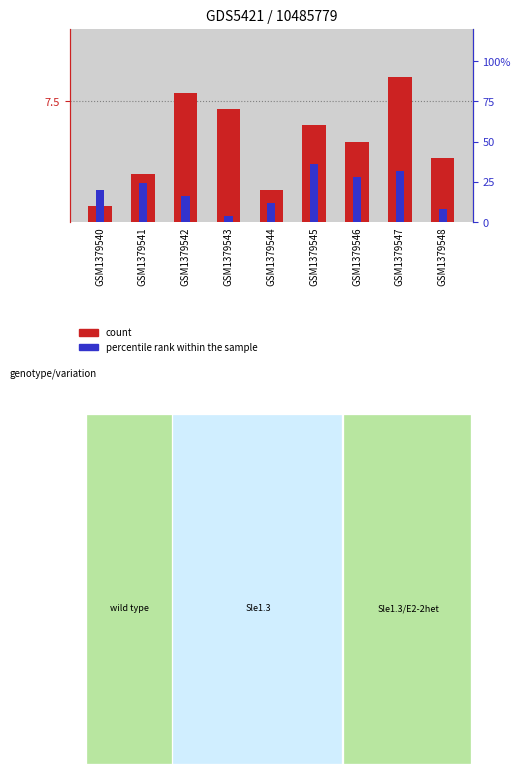

Between GSM1379543 and GSM1379542, which is larger?

GSM1379542